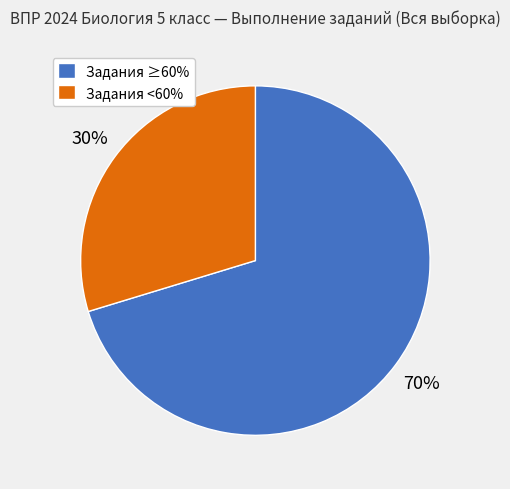

Between Задания <60% and Задания ≥60%, which is larger?

Задания ≥60%